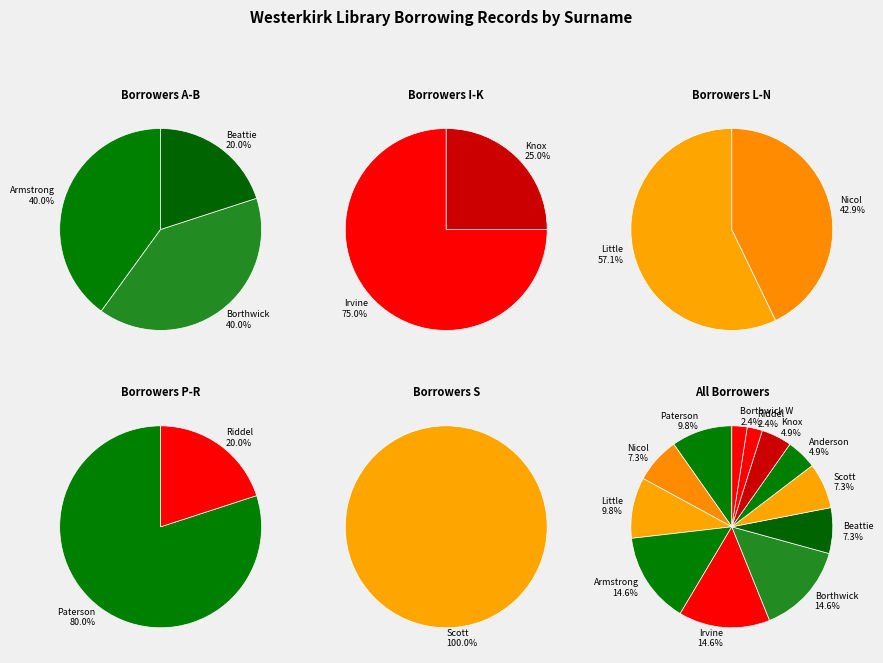

What percentage is the Borthwick W slice, to the nearest percent?

2%